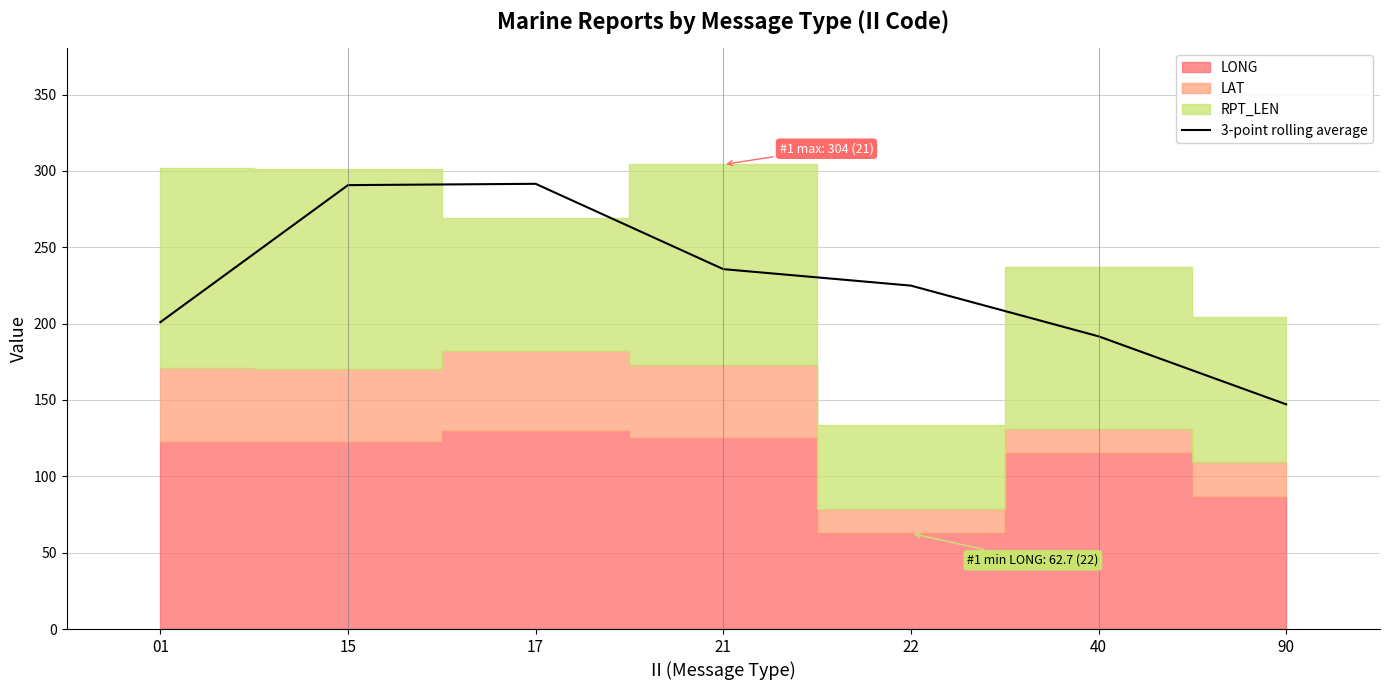

The value at 17 is 291.5. True or false?

True